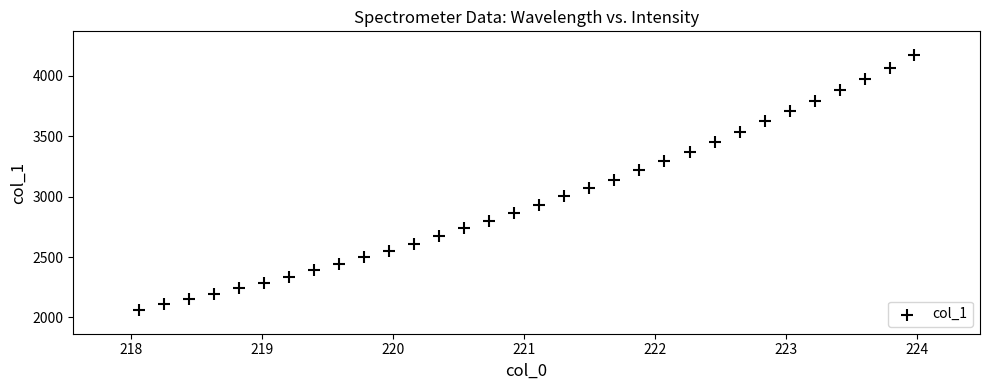

What is the range of X values (max minus min)?

5.9